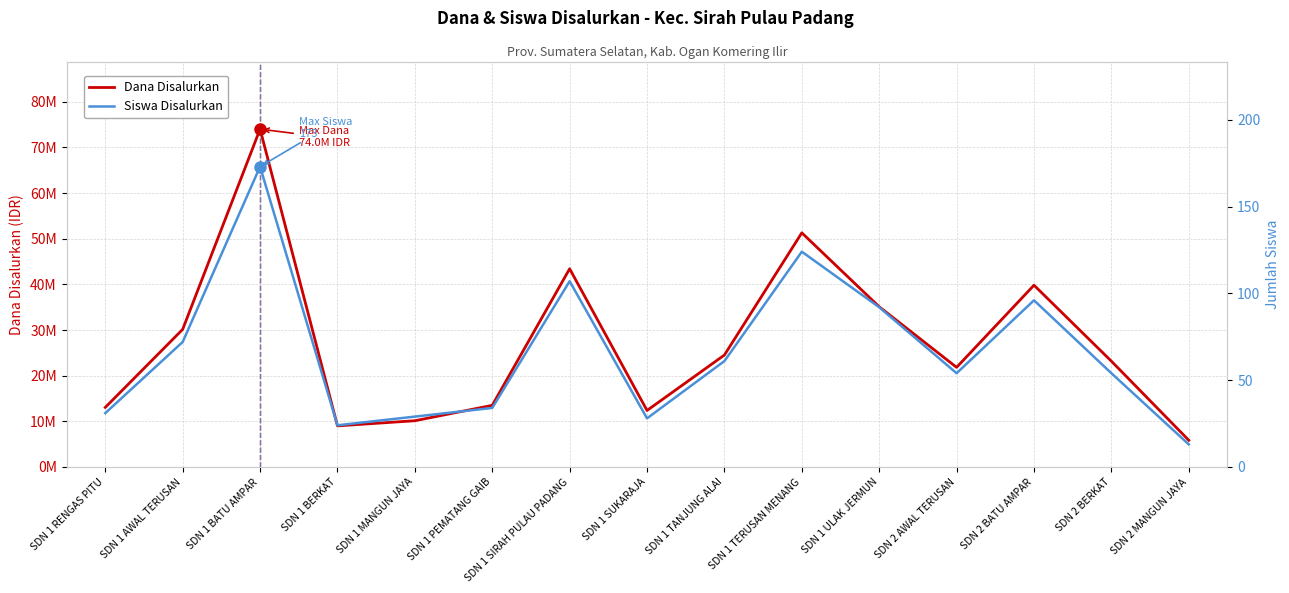

Which category has the highest value in the Dana Disalurkan series?

SDN 1 BATU AMPAR